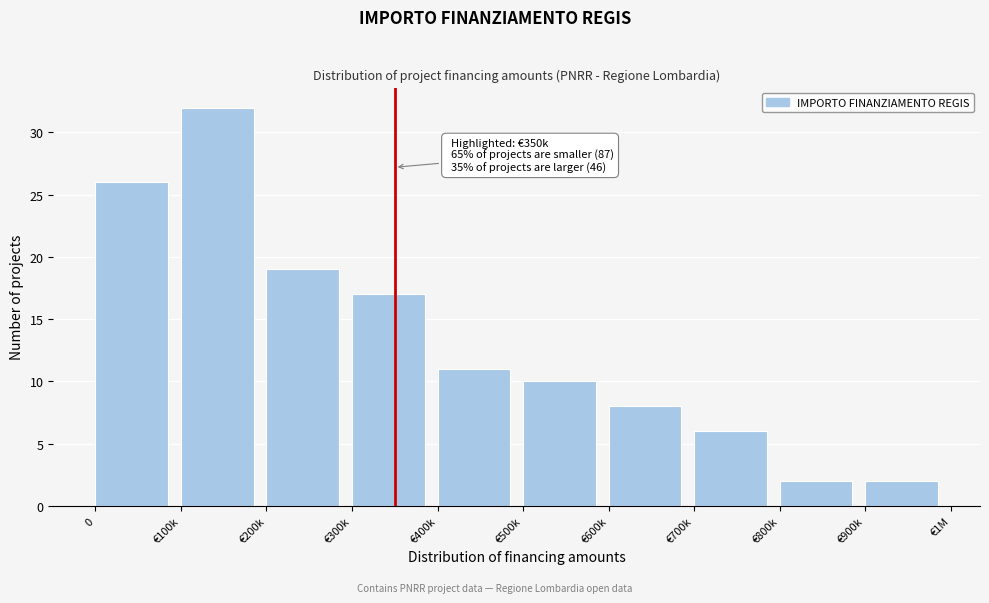

Reading left to right, what are all the values shown in this chart?

0=26	€100k=32	€200k=19	€300k=17	€400k=11	€500k=10	€600k=8	€700k=6	€800k=2	€900k=2